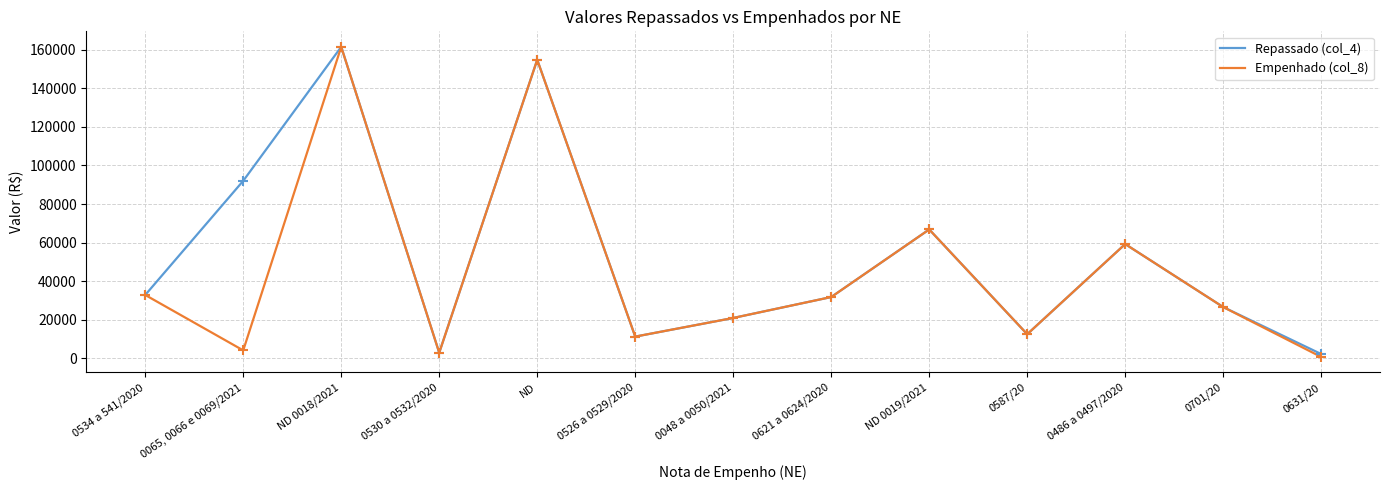

What is the greatest value displayed?

161506.1